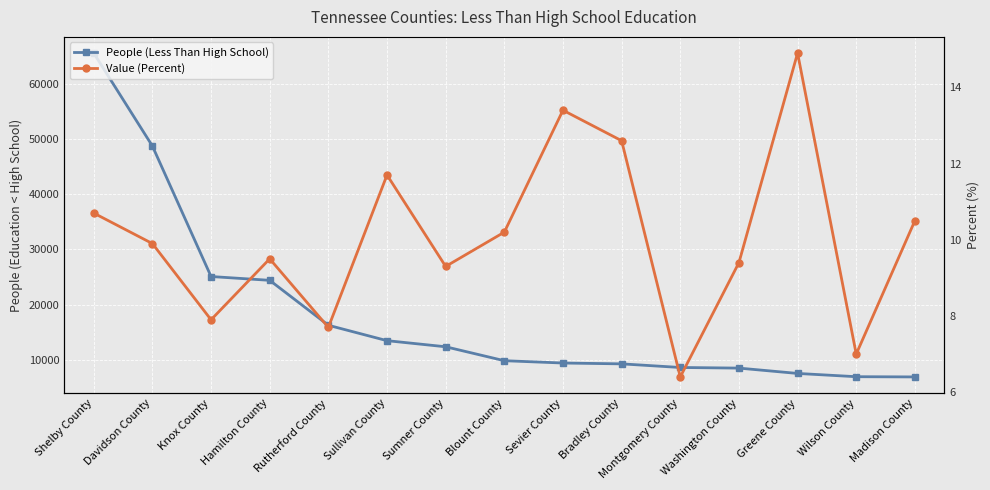

At which label does Value (Percent) reach its peak?

Greene County